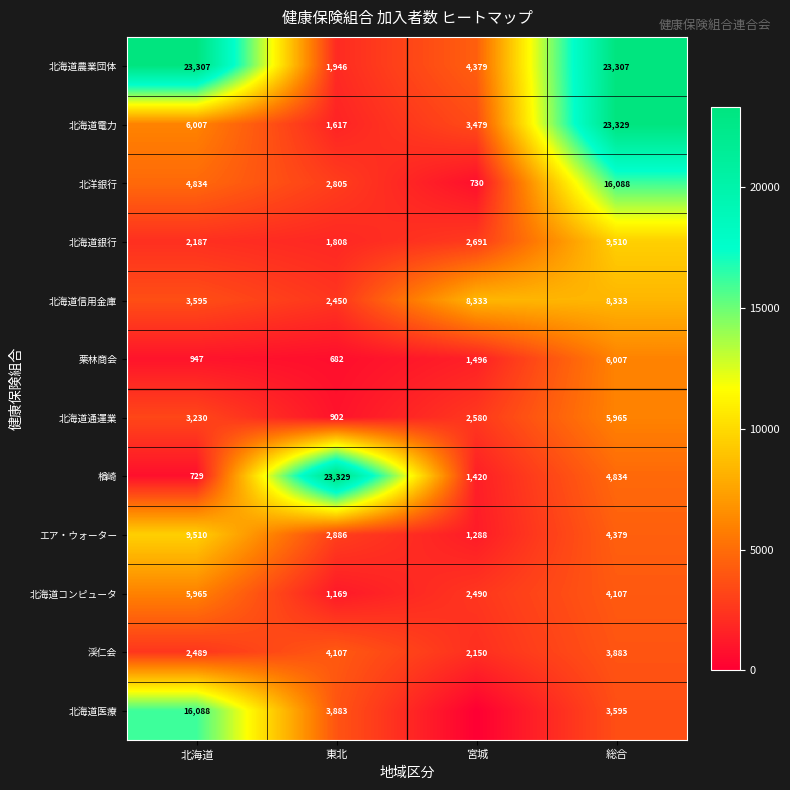

Rank the series at 総合 from lowest to highest value.

北海道医療, 渓仁会, 北海道コンピュータ, エア・ウォーター, 楢崎, 北海道通運業, 栗林商会, 北海道信用金庫, 北海道銀行, 北洋銀行, 北海道農業団体, 北海道電力